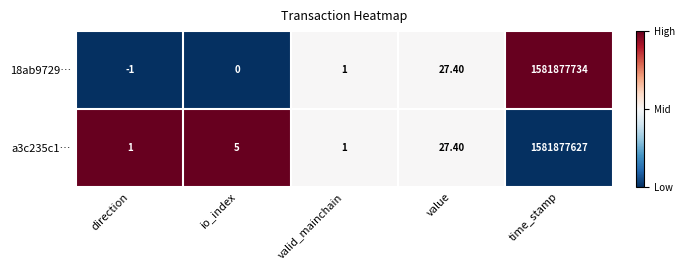

Is the value of a3c235c1… at valid_mainchain greater than the value of 18ab9729… at value?

No